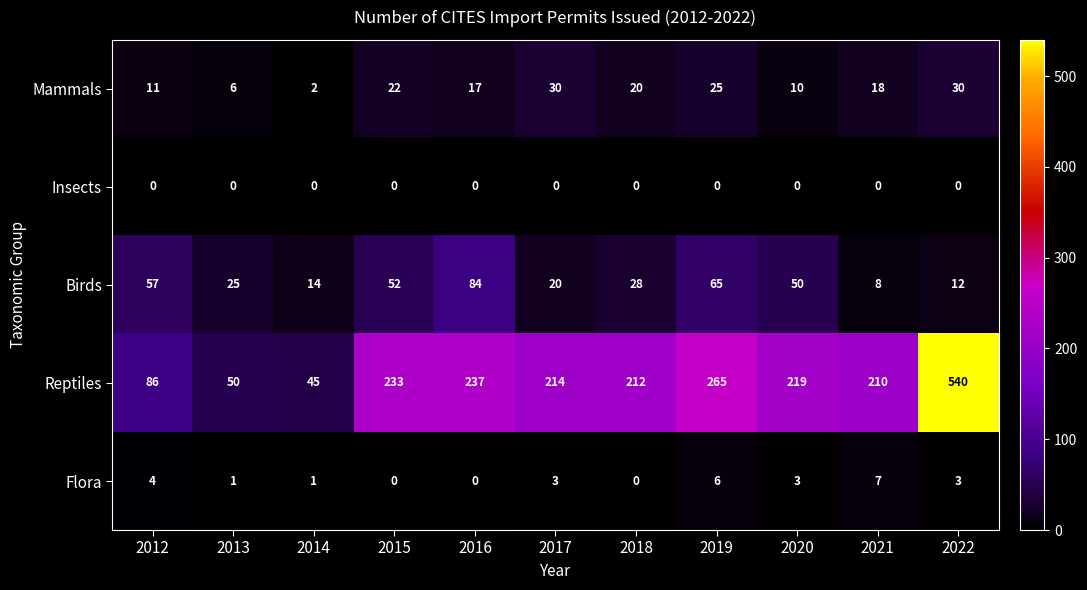

True or false: Reptiles has a value of 214 at 2017.

True